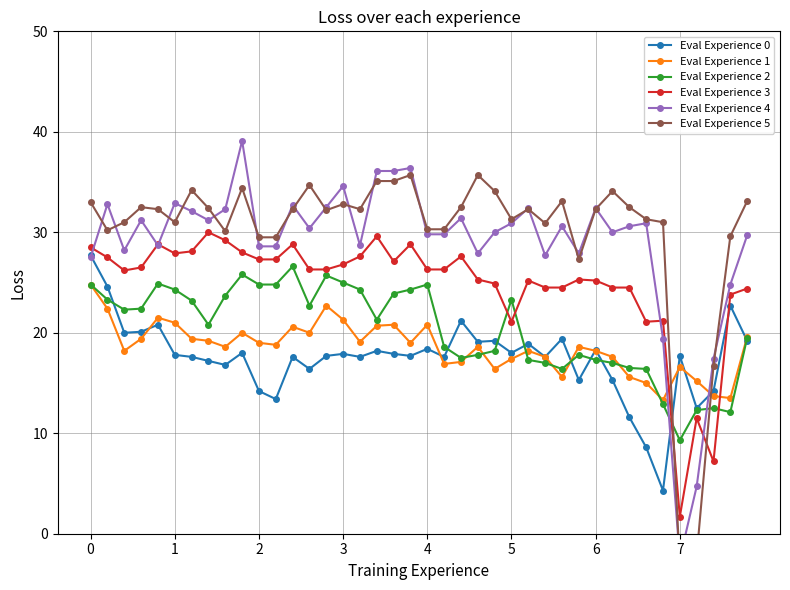

True or false: Eval Experience 2 has more than 1 interior local peaks.

True